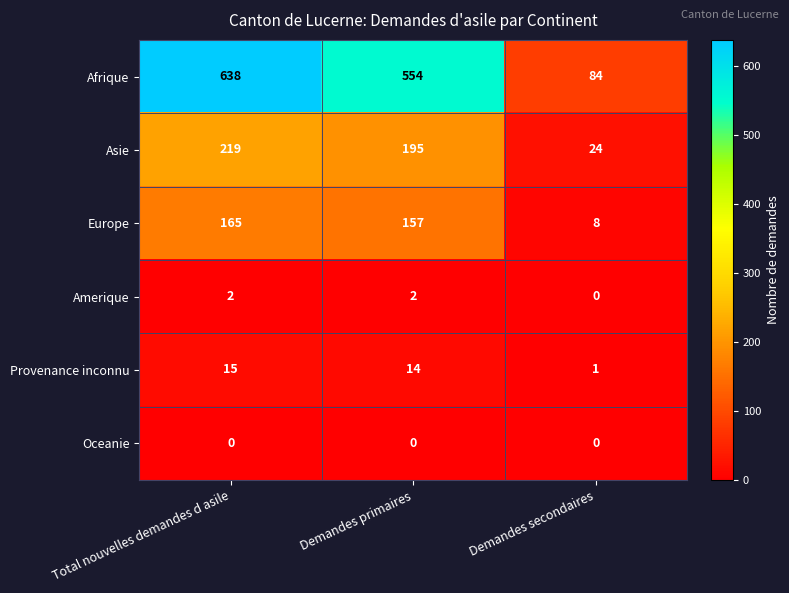

Which series has the largest total across all categories?

Afrique